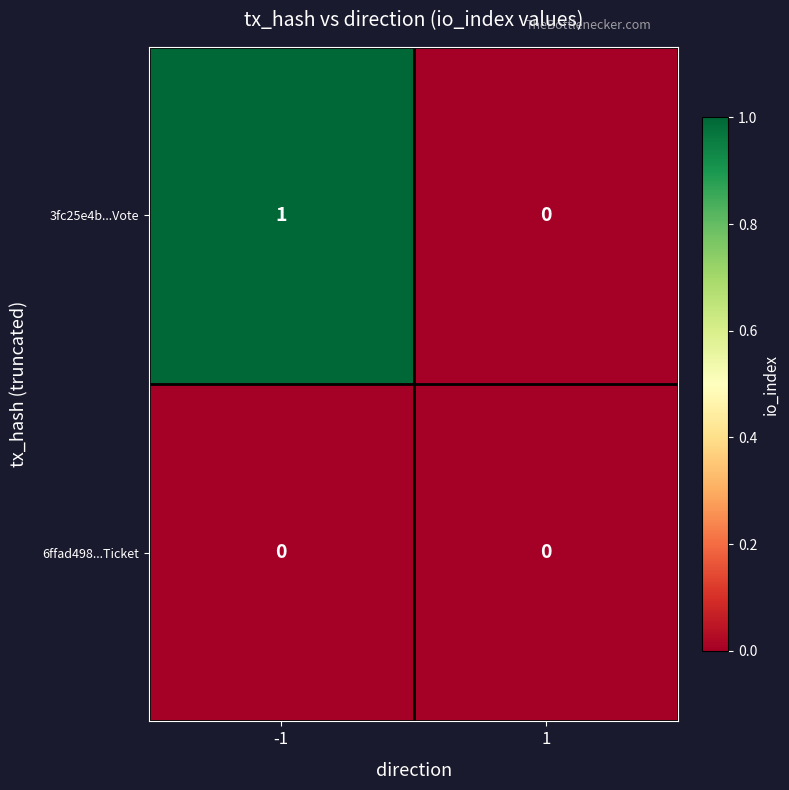

List the series in order of their peak value, highest first.

3fc25e4b...Vote, 6ffad498...Ticket